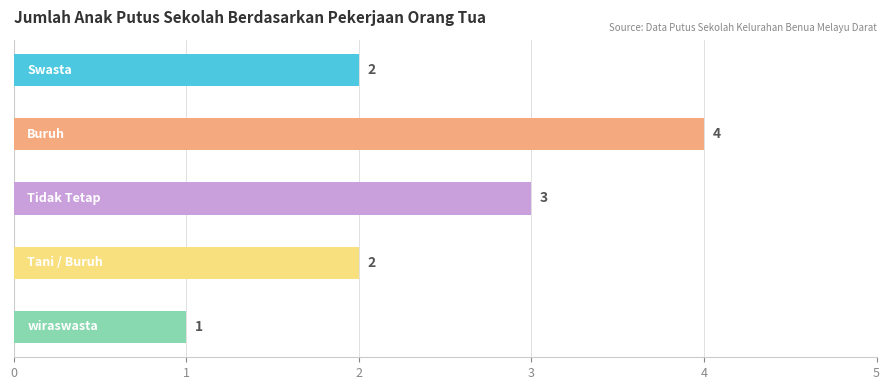

What is the value of the 3rd bar from the top?

3